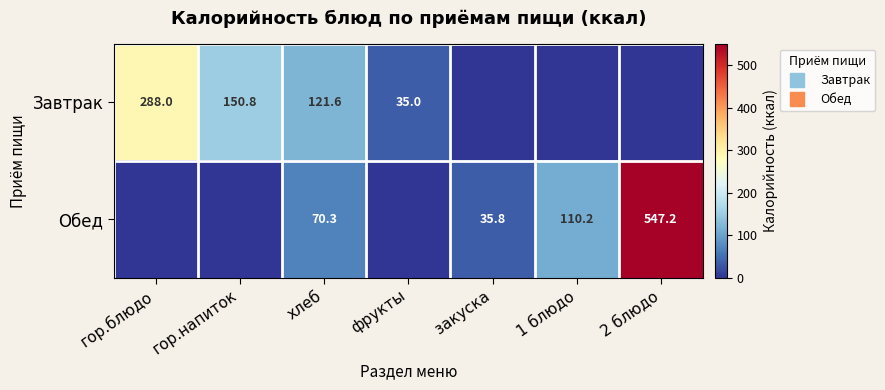

Where does the Завтрак series first go above 35?

гор.блюдо